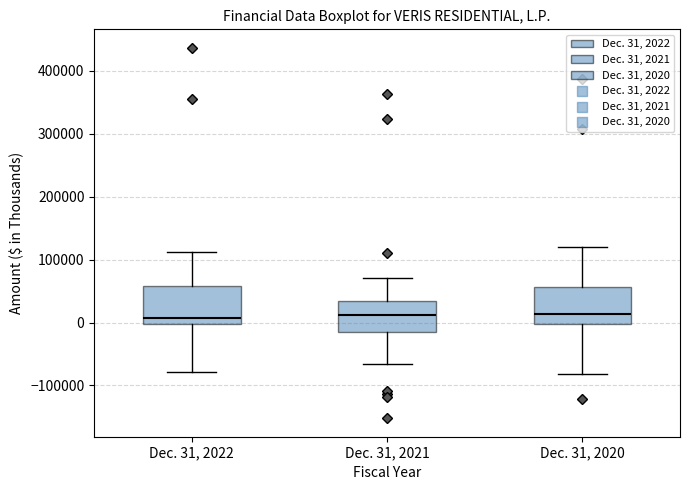

Where does the median line of the box for Dec. 31, 2022 sit on the y-axis? The values are not printed on the chart, so give them approximately, as read against the axis.

10000